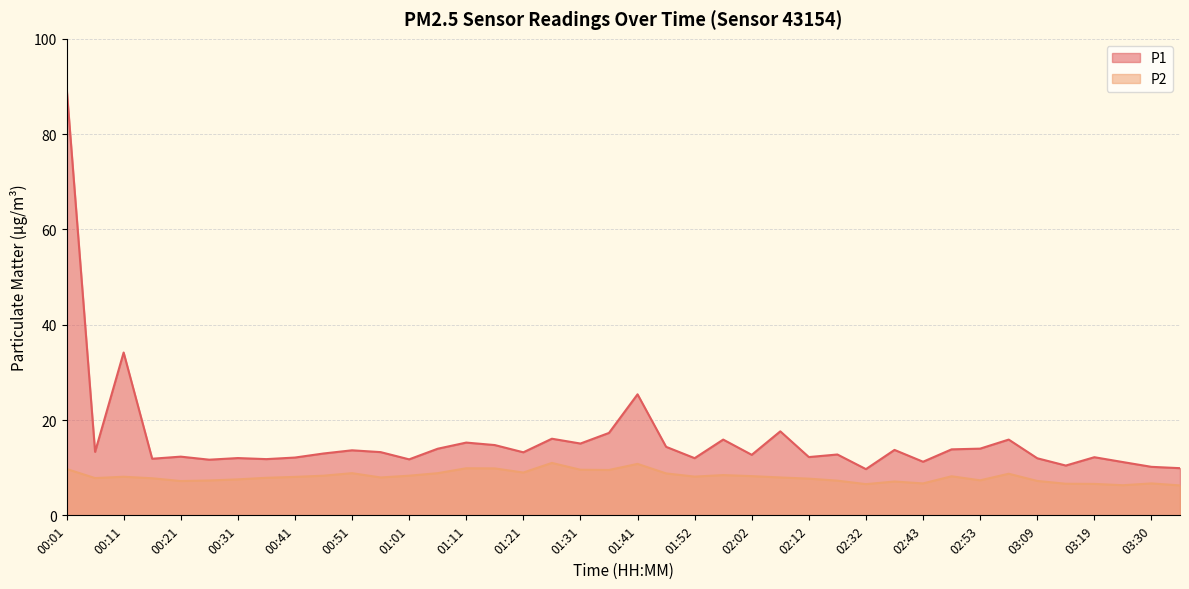

Is it true that P1 equals 13.2 at 01:21?

True